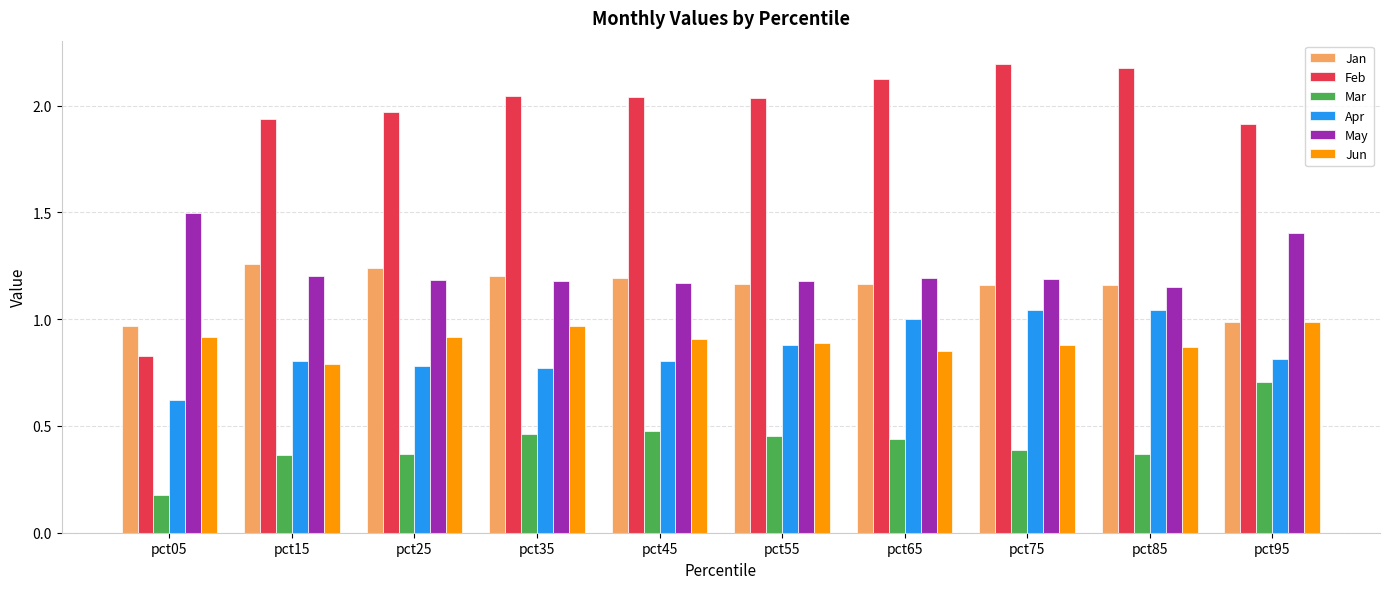

What are all the series names shown in the legend?

Jan, Feb, Mar, Apr, May, Jun